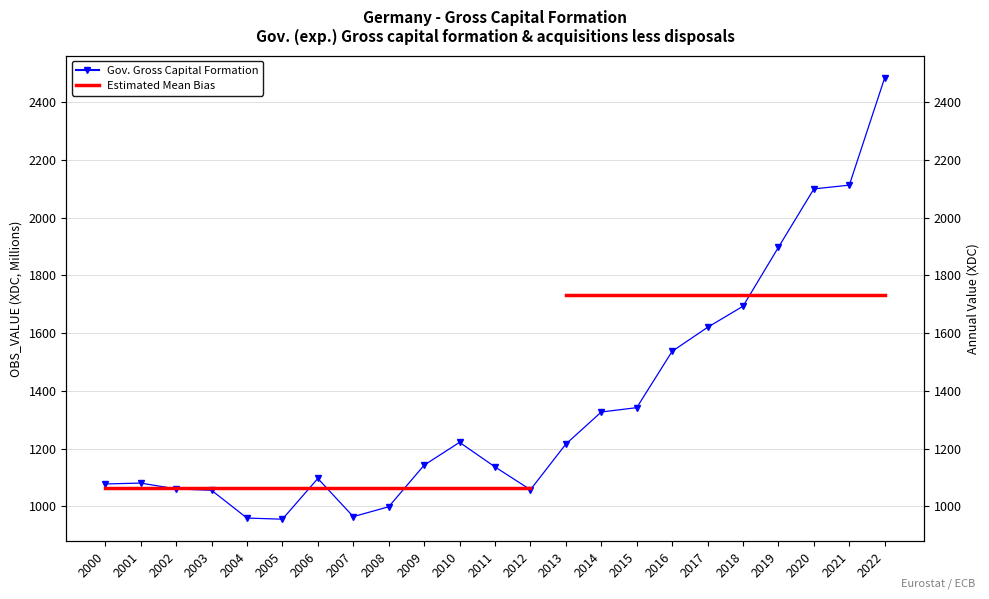

What is the sum of all values?

31140